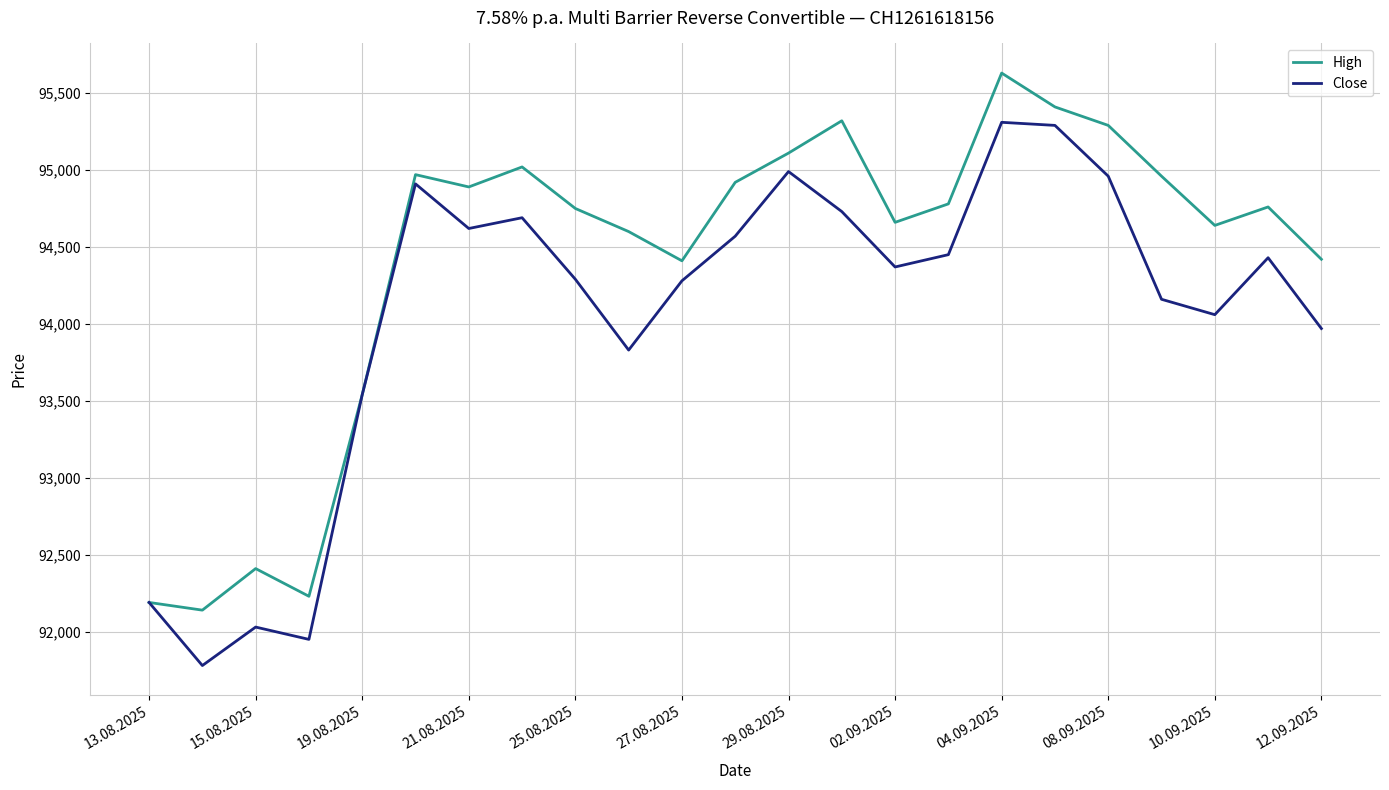

What is the lowest value of the Close series?

91780